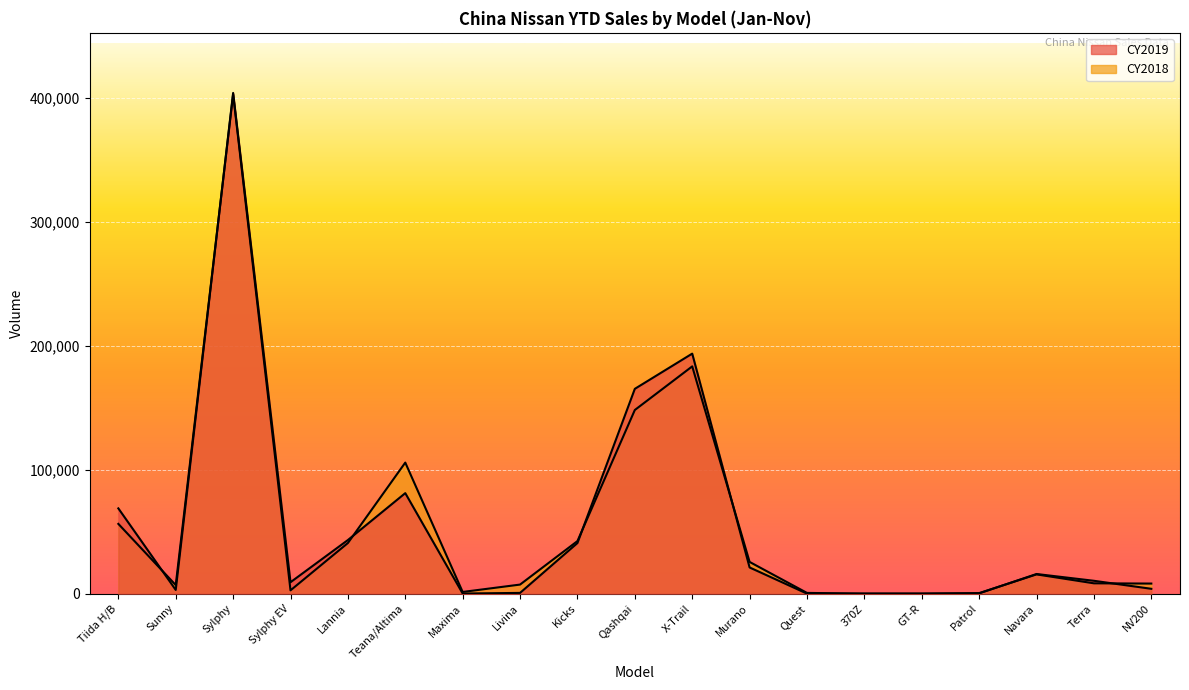

Which series has the largest total across all categories?

CY2019